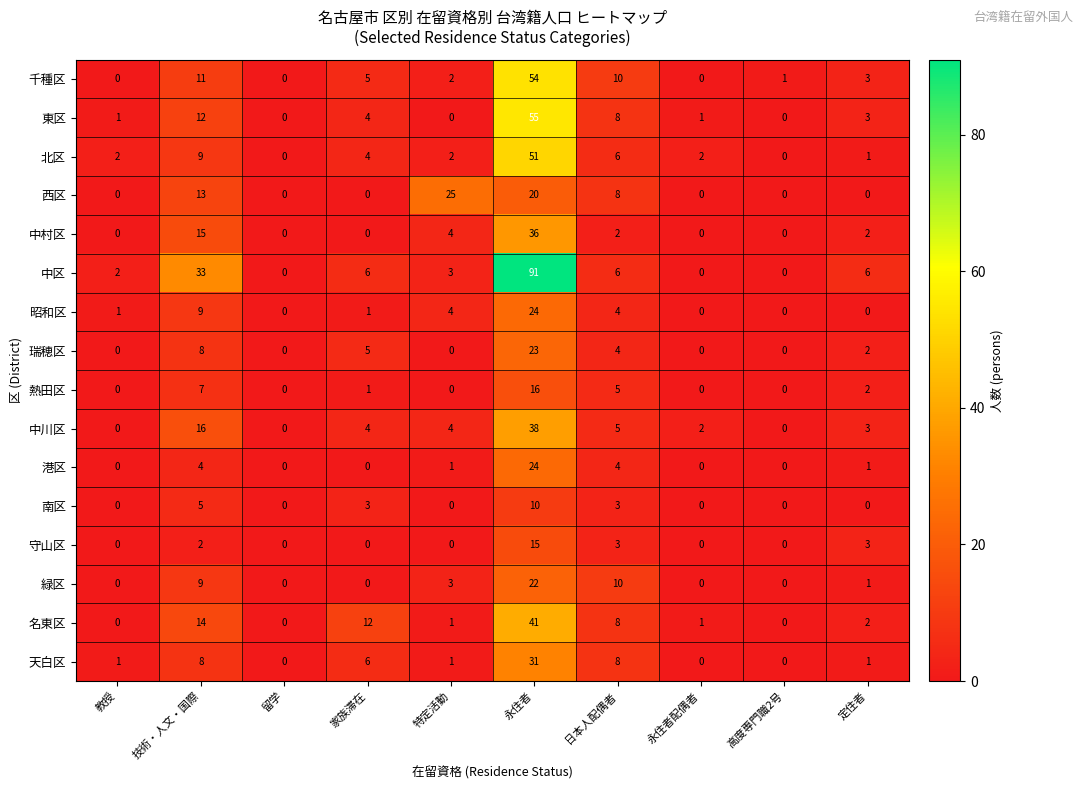

The 千種区 series shows 11 at 技術・人文・国際. True or false?

True